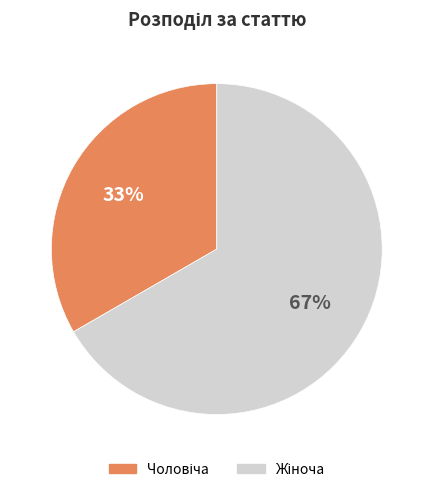

Does any single category account for the majority?

Yes